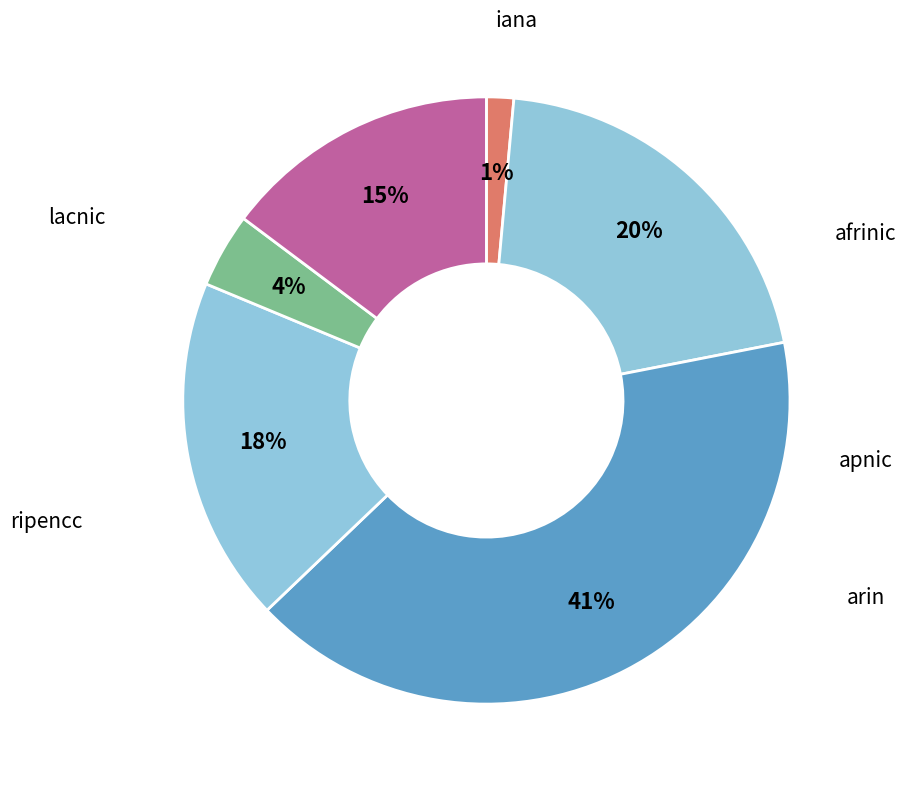

To the nearest percent, what percentage of the pie is apnic?

20%